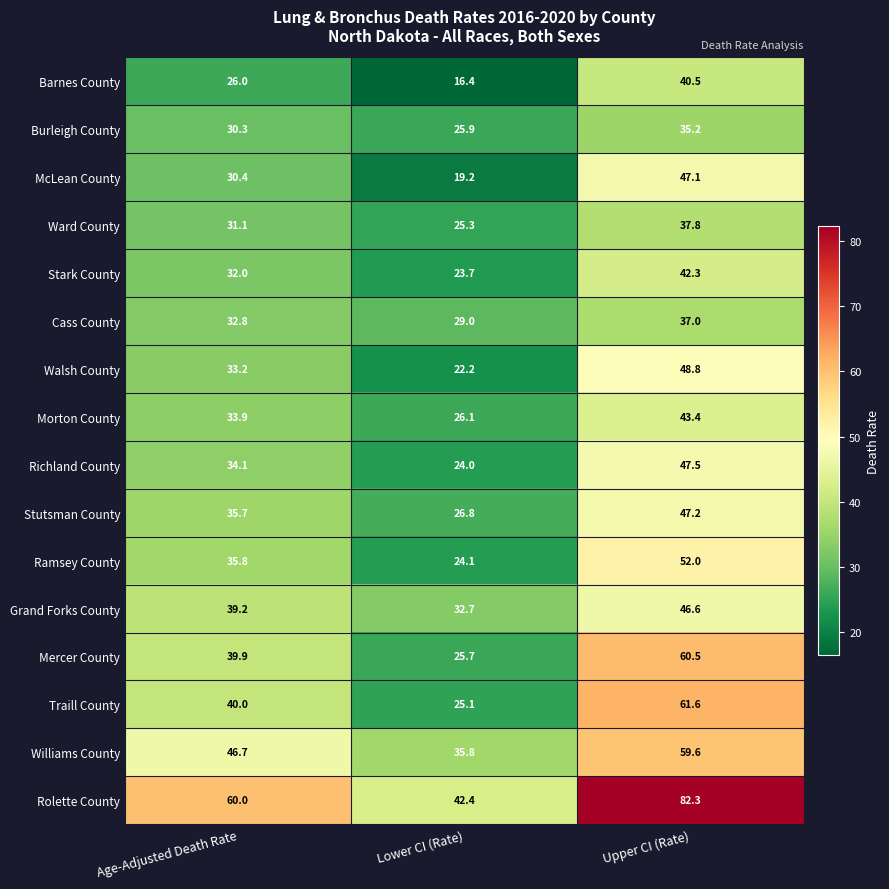

Is it true that Richland County equals 24.0 at Lower CI (Rate)?

True